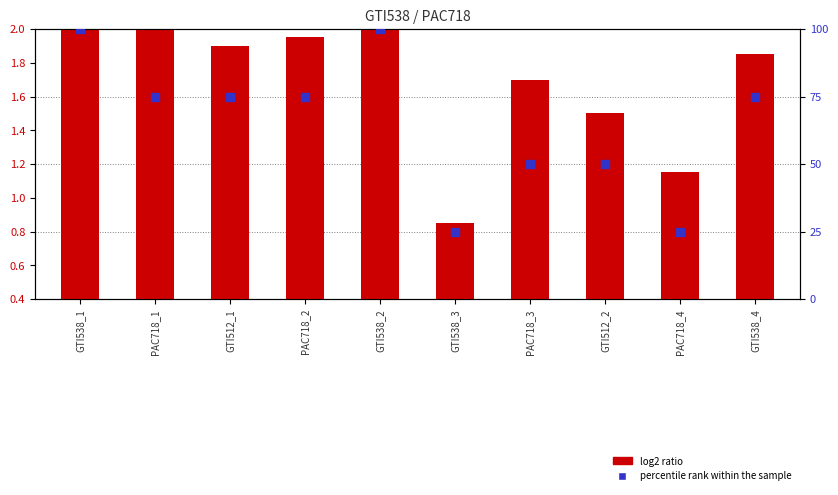

At which category is the sum across all series the highest?

GTI538_2